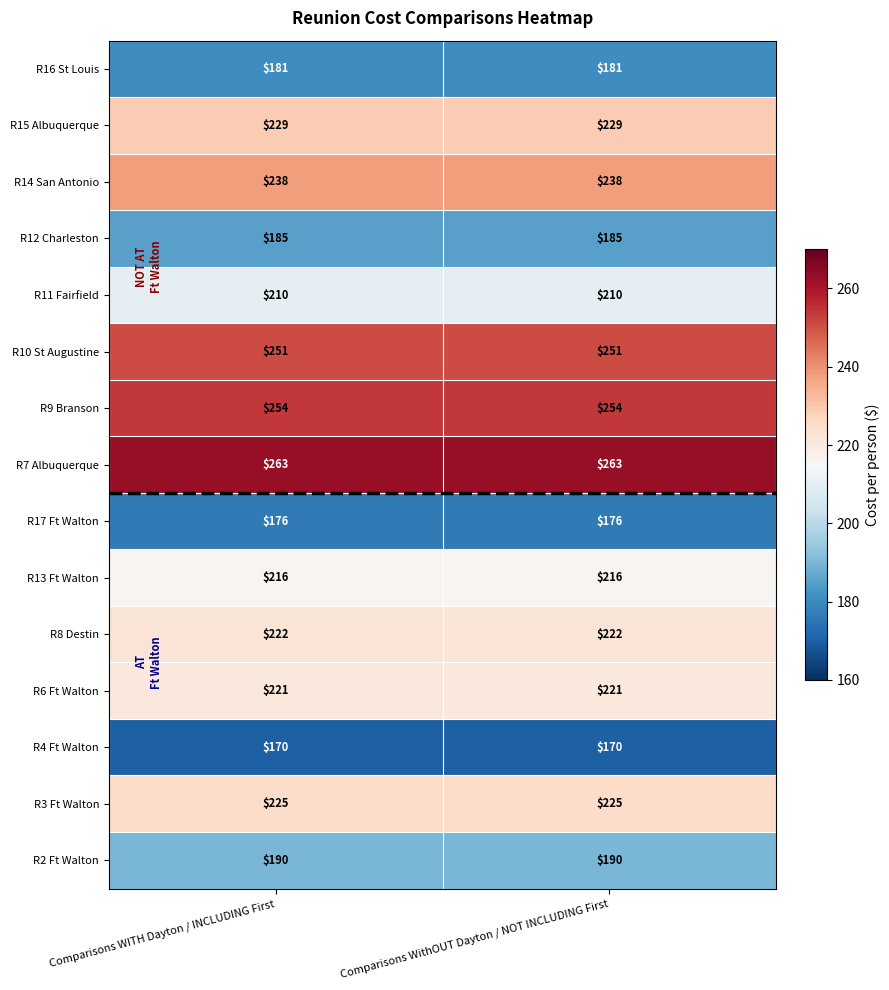

Reading left to right, extract all data points from this chart.

R16 St Louis: 181	181
R15 Albuquerque: 229	229
R14 San Antonio: 238	238
R12 Charleston: 185	185
R11 Fairfield: 210	210
R10 St Augustine: 251	251
R9 Branson: 254	254
R7 Albuquerque: 263	263
R17 Ft Walton: 176	176
R13 Ft Walton: 216	216
R8 Destin: 222	222
R6 Ft Walton: 221	221
R4 Ft Walton: 170	170
R3 Ft Walton: 225	225
R2 Ft Walton: 190	190